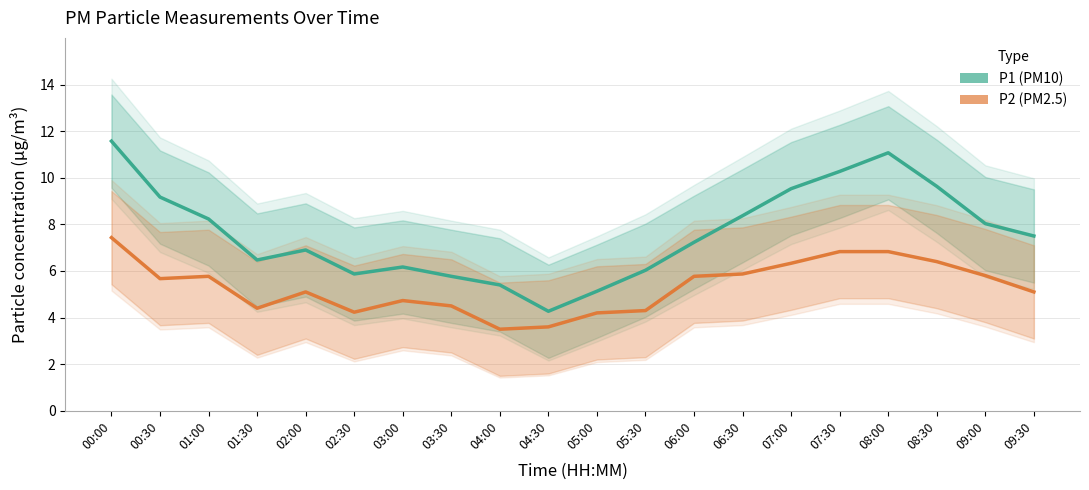

Which has a higher value, 08:00 or 09:30?

08:00